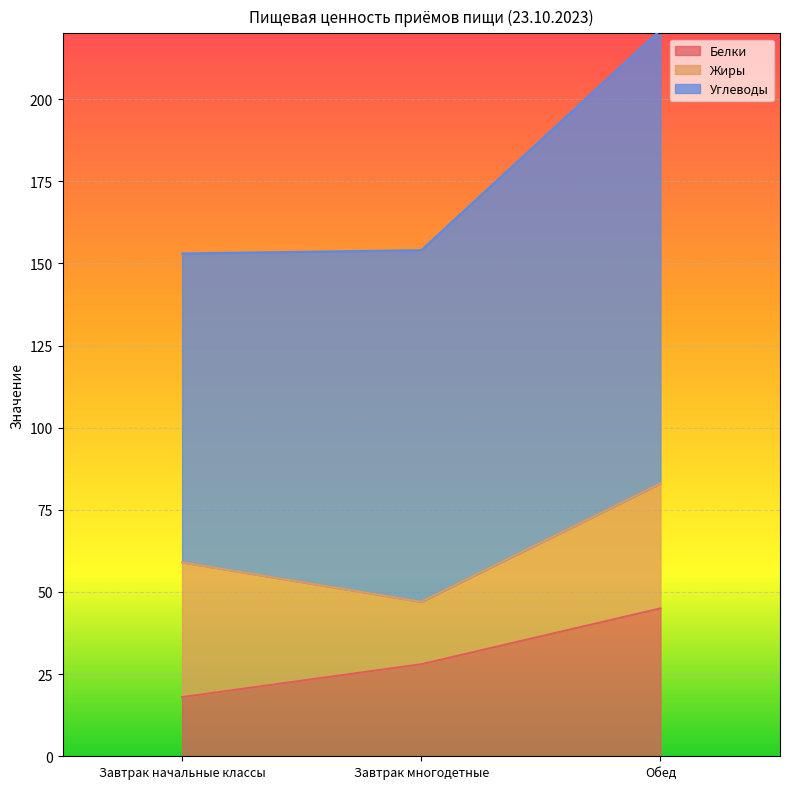

At which category does the chart reach its peak across all series?

Обед